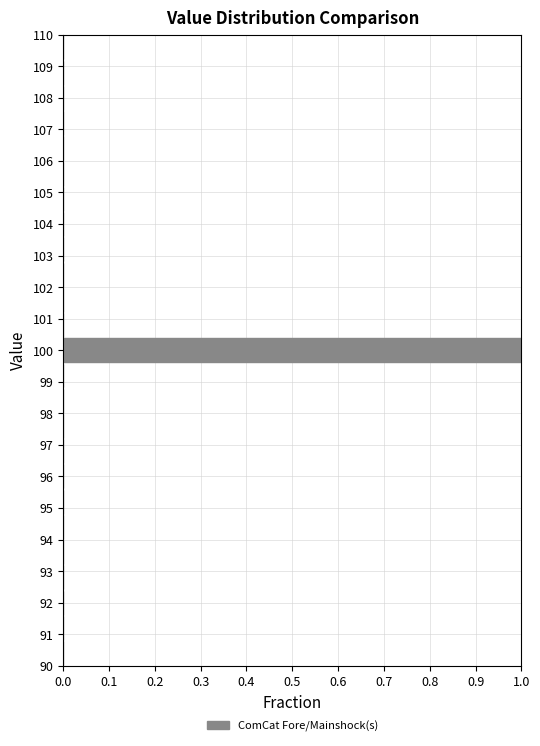

How long is the bar that spans 99.6 to 100.4 on the y-axis? The values are not printed on the chart, so give them approximately, as read against the axis.

1